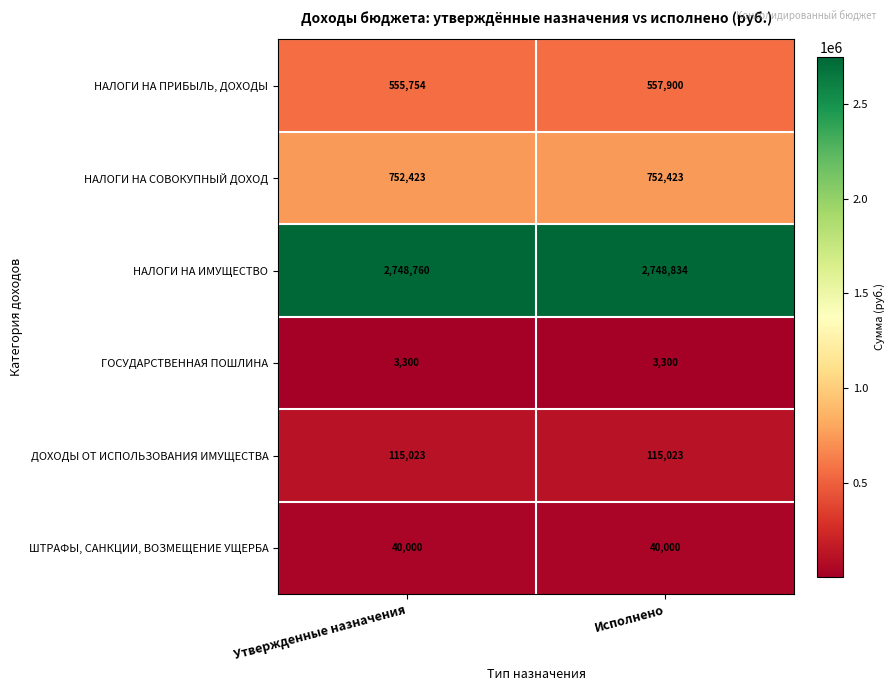

What is the sum of the ГОСУДАРСТВЕННАЯ ПОШЛИНА values at Утвержденные назначения and Исполнено?

6600